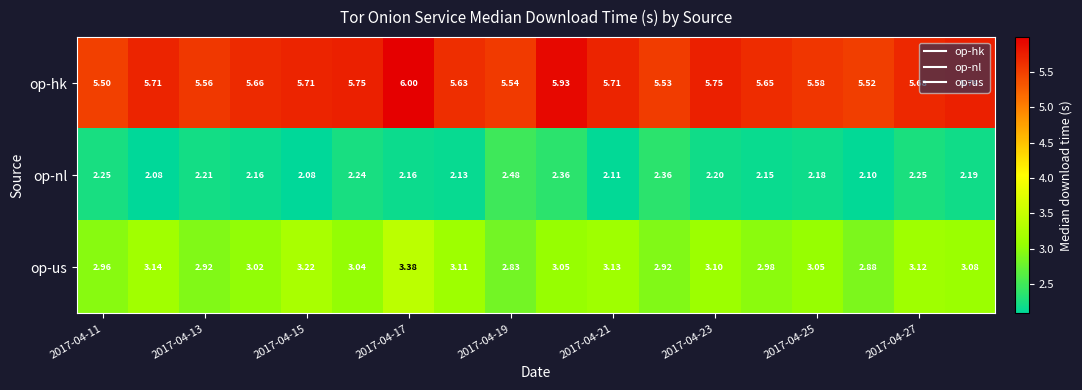

Rank the series by their average value, from lowest to highest.

op-nl, op-us, op-hk